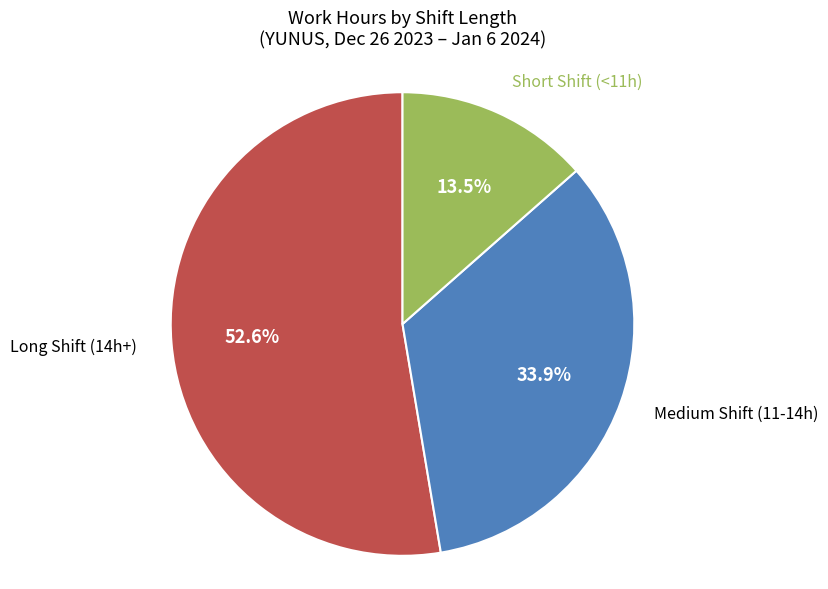

Does any single category account for the majority?

Yes